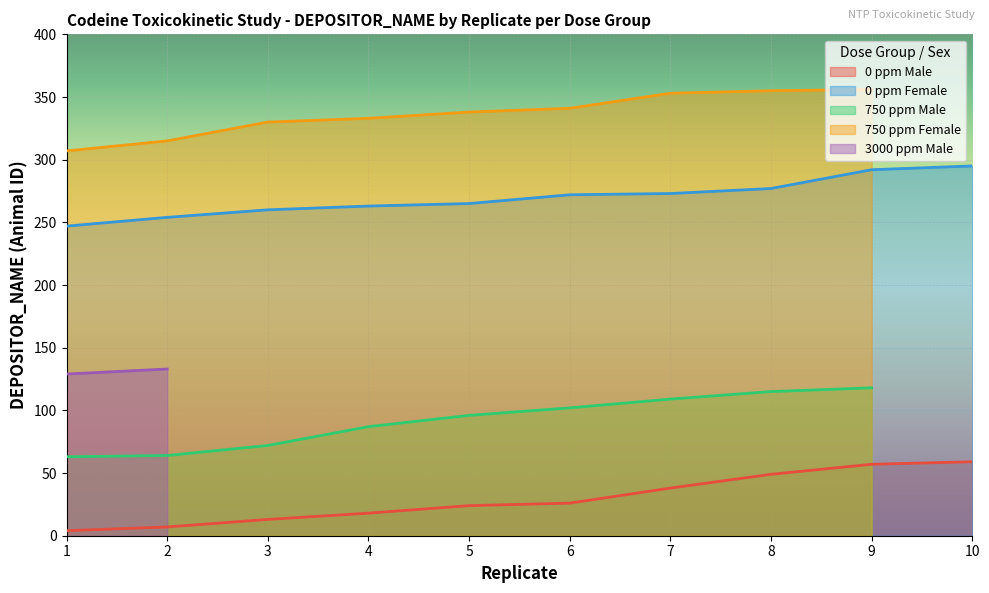

What are all the series names shown in the legend?

0 ppm Male, 0 ppm Female, 750 ppm Male, 750 ppm Female, 3000 ppm Male